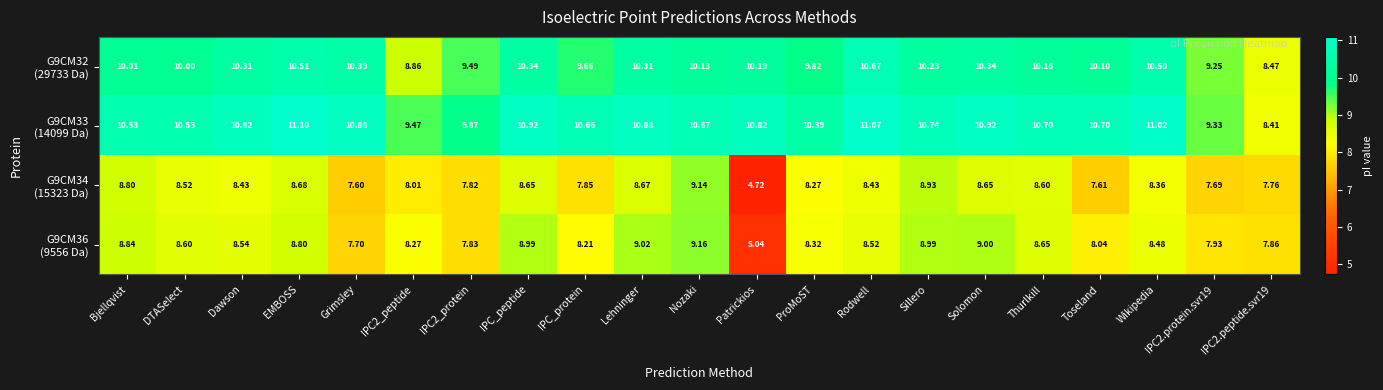

Which category has the lowest value across all series?

Patrickios